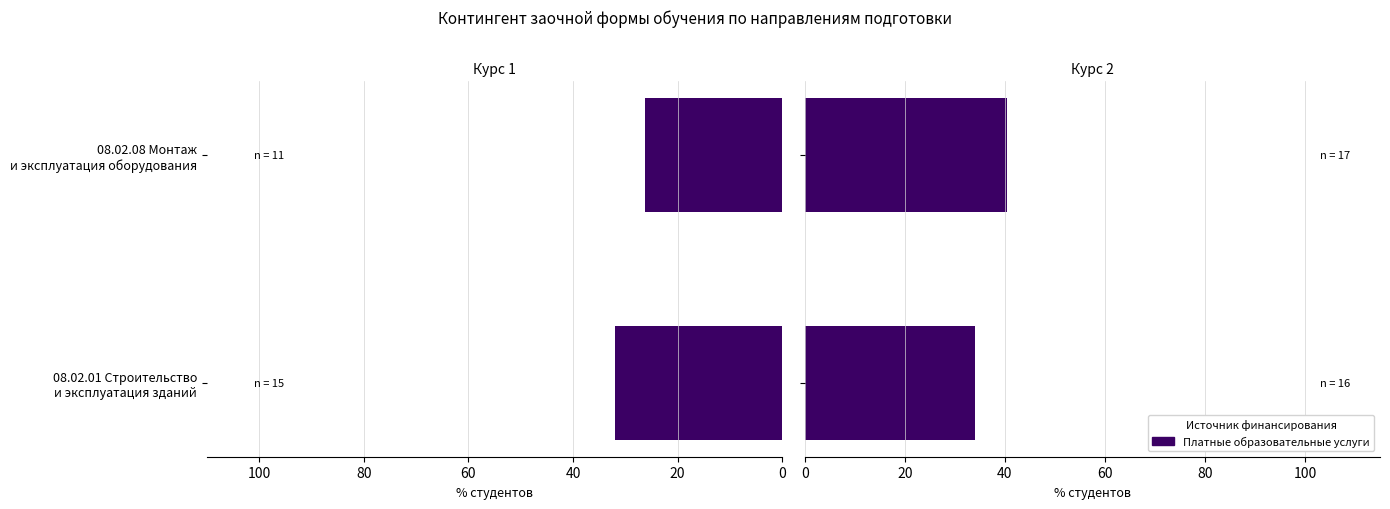

The chart shows a value of 40.5 at 08.02.08 Монтаж и эксплуатация оборудования. True or false?

True